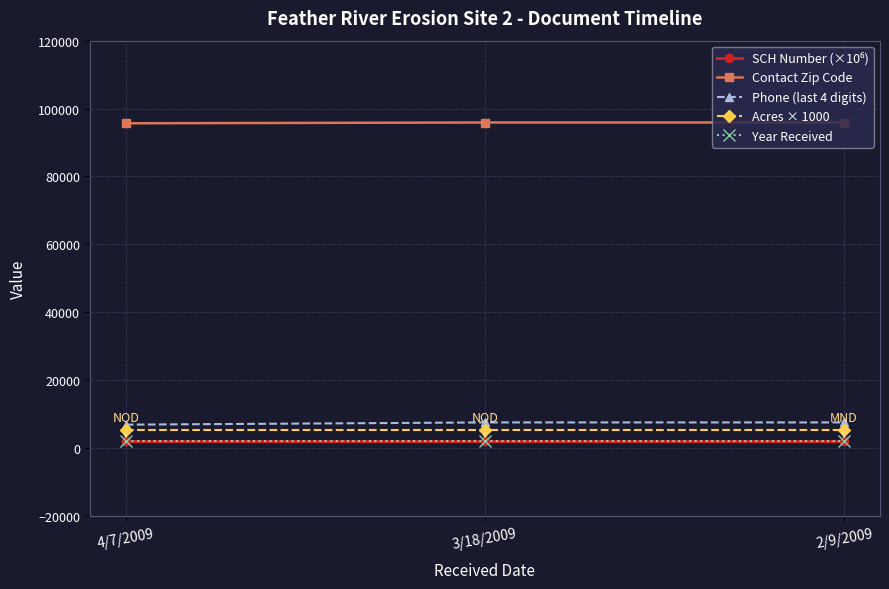

What is the maximum value for Phone (last 4 digits)?

7575.0